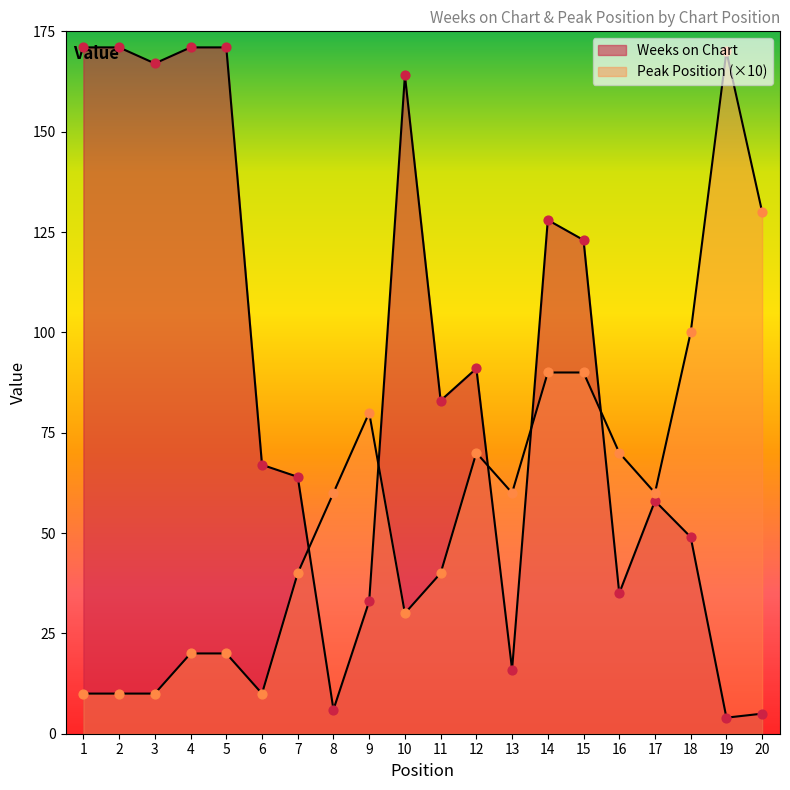

What are all the series names shown in the legend?

Weeks on Chart, Peak Position